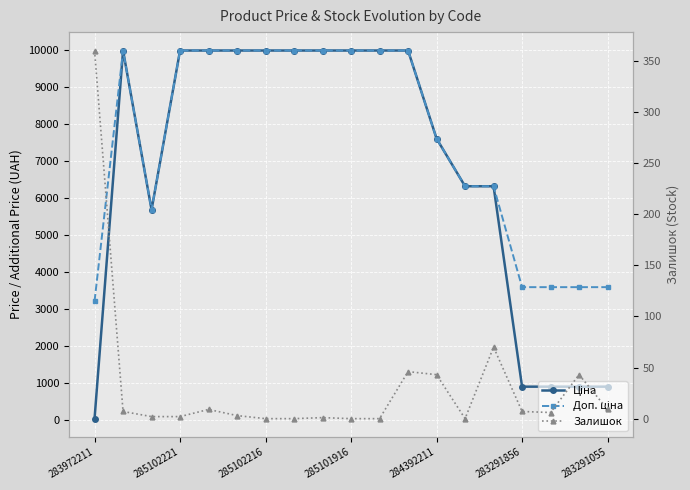

At which label does Ціна first exceed 9974?

285102221